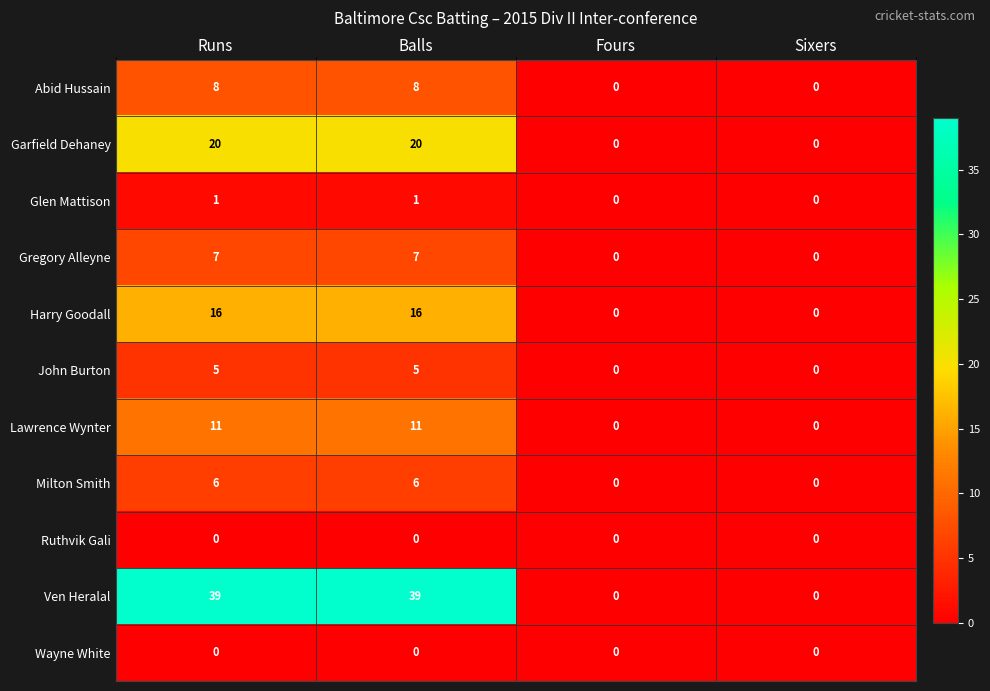

What is the average value of the Abid Hussain series?

4